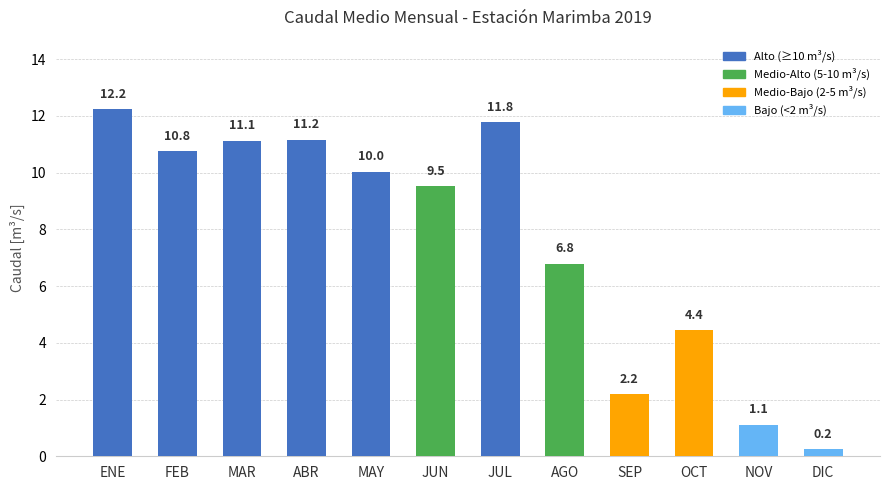

How many data points are less than 10?

6